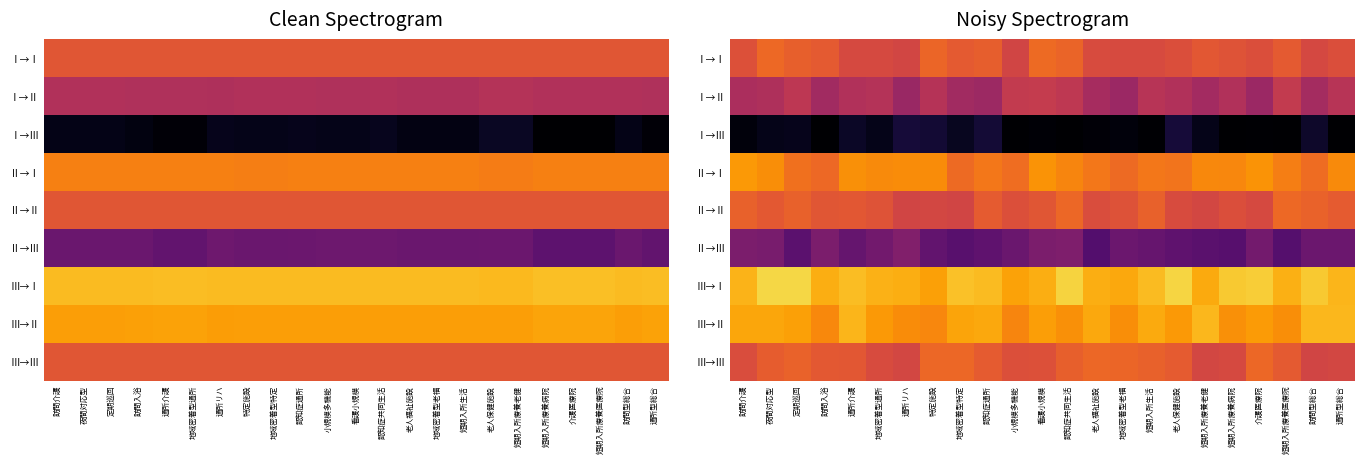

How many distinct data groups are displayed?

9